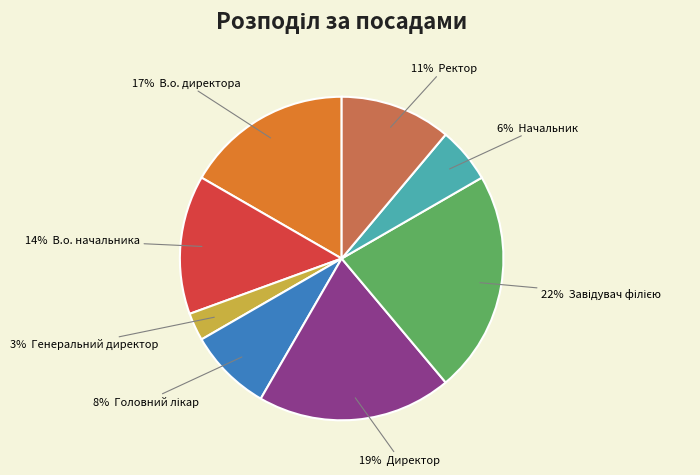

Is there any slice that represents more than half of the pie?

No